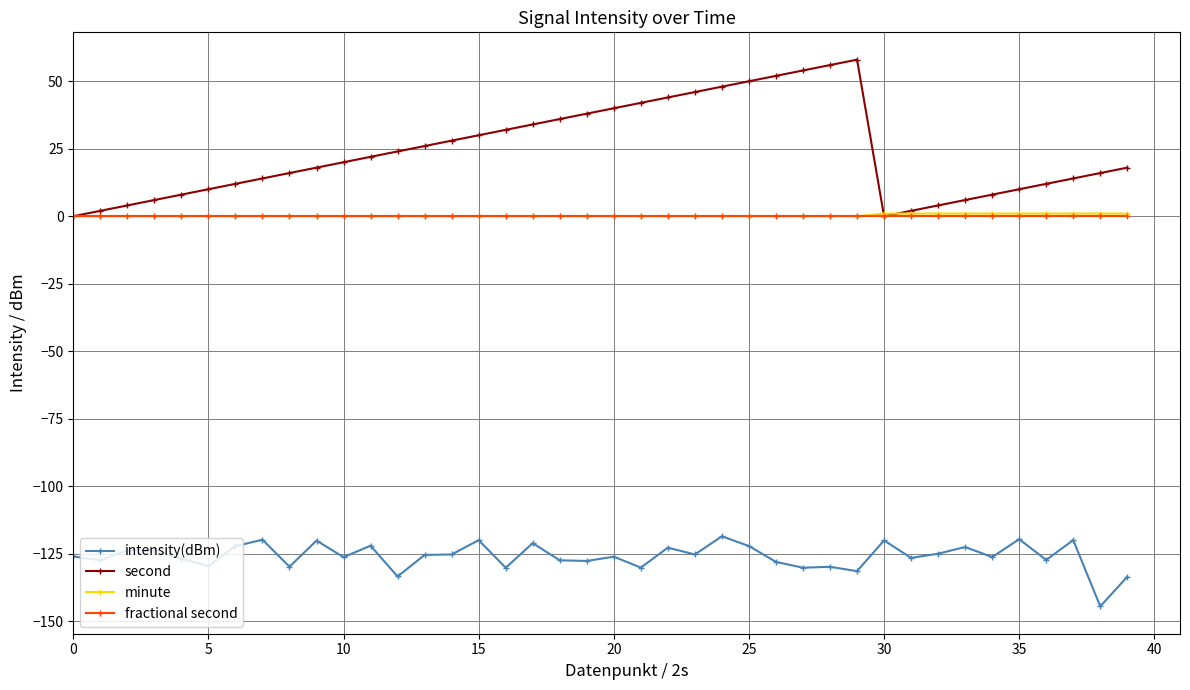

What is the value of the second point at the 20th from the left?

38.0